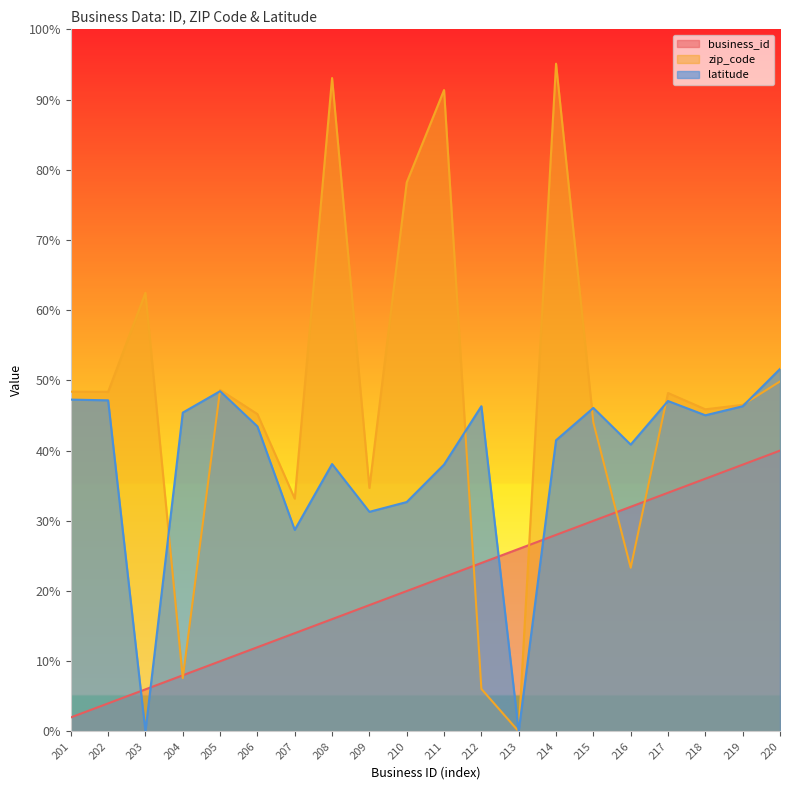

At which category does zip_code reach its first local valley?

202